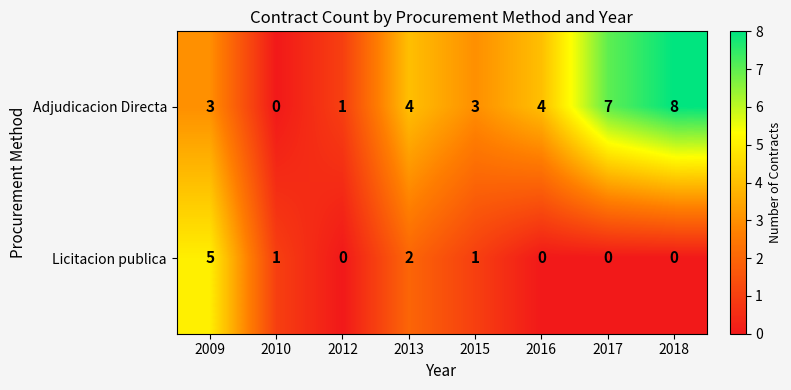

Is the value of Adjudicacion Directa at 2018 greater than the value of Licitacion publica at 2017?

Yes